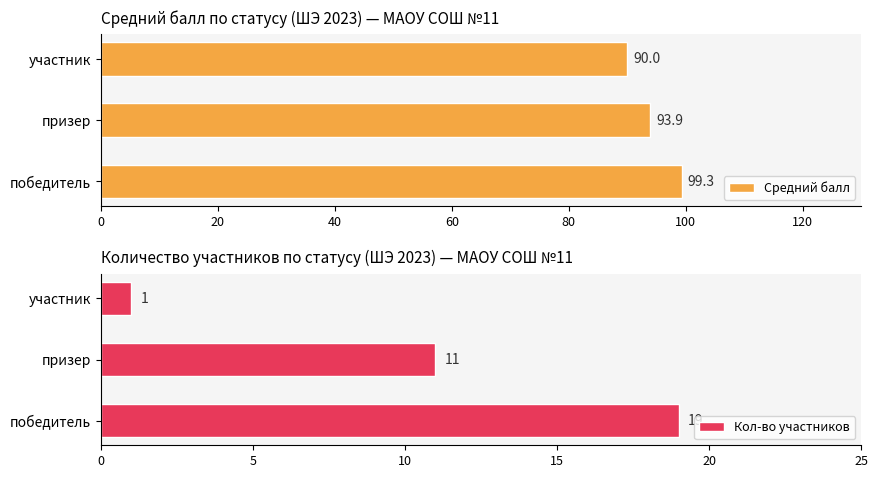

What is the lowest value of the Средний балл series?

90.0